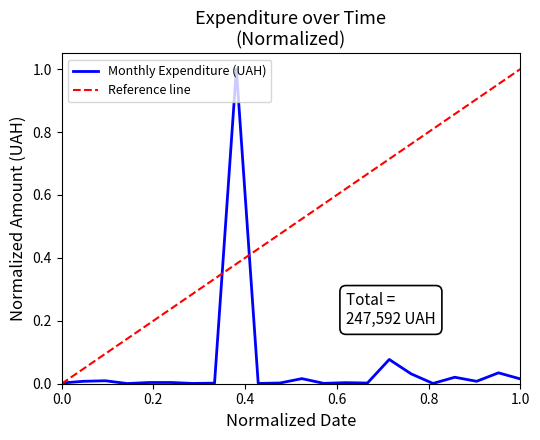

What is the maximum value for Monthly Expenditure (UAH)?

1.0